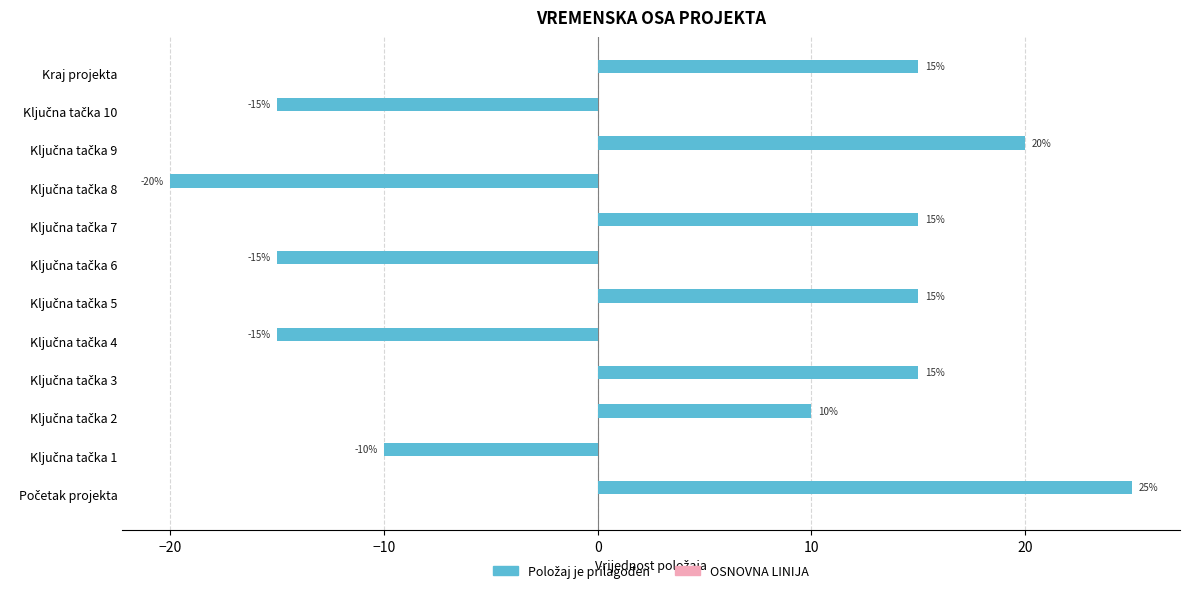

What is the average value?

3